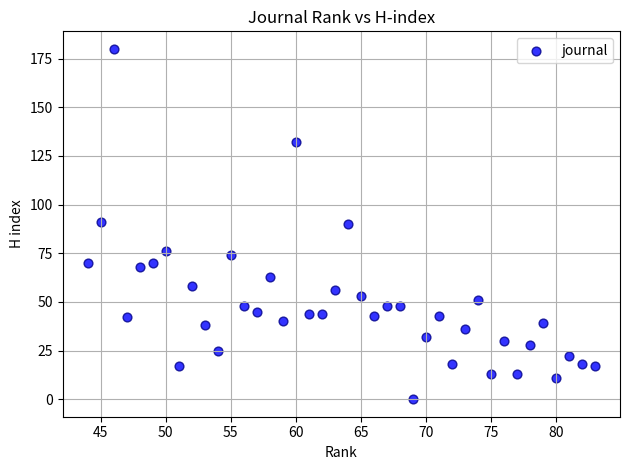

What is the range of Y values (max minus min)?

180